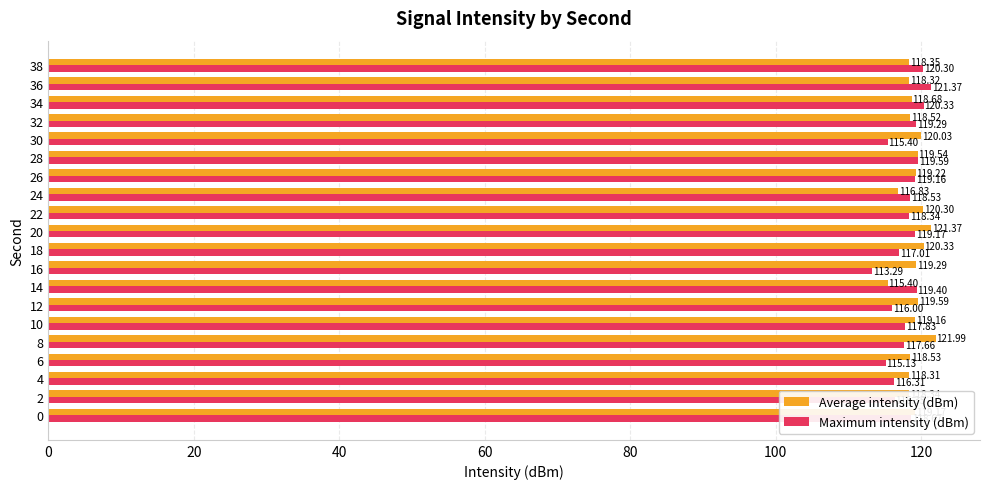

The Average intensity (dBm) series shows 65.0 at 18. True or false?

False